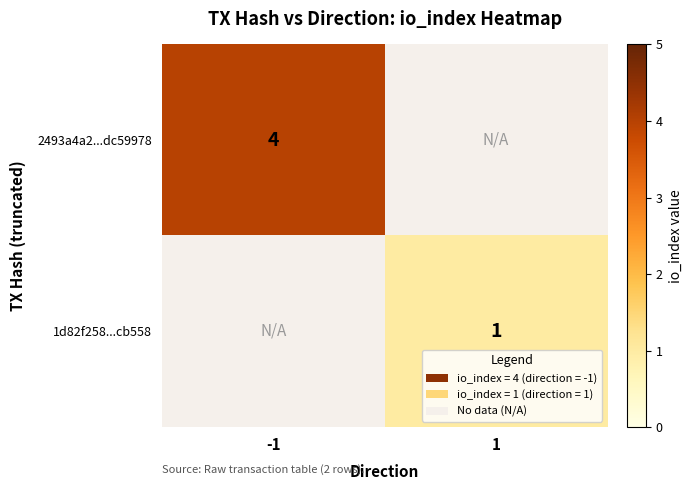

Is it true that 1d82f258...cb558 equals 1 at 1?

True